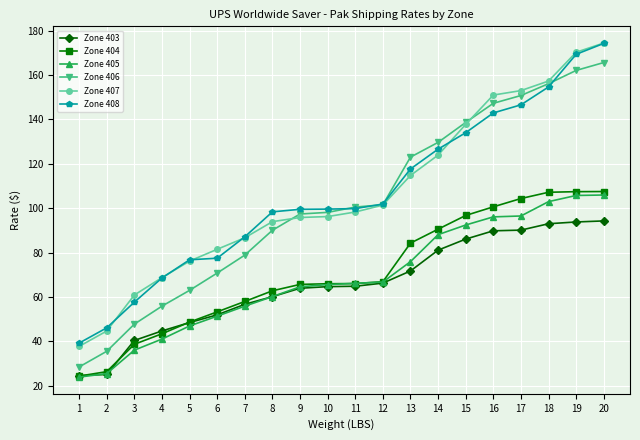

Is it true that Zone 403 equals 93.0 at 18?

True